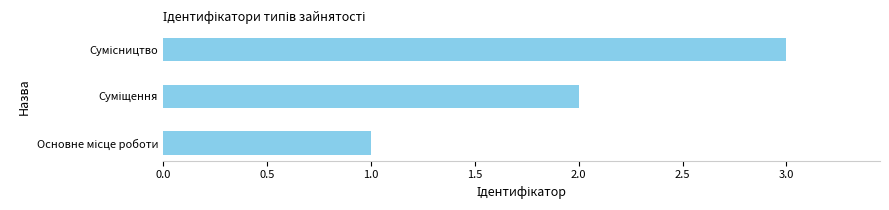

What is the sum of all values?

6